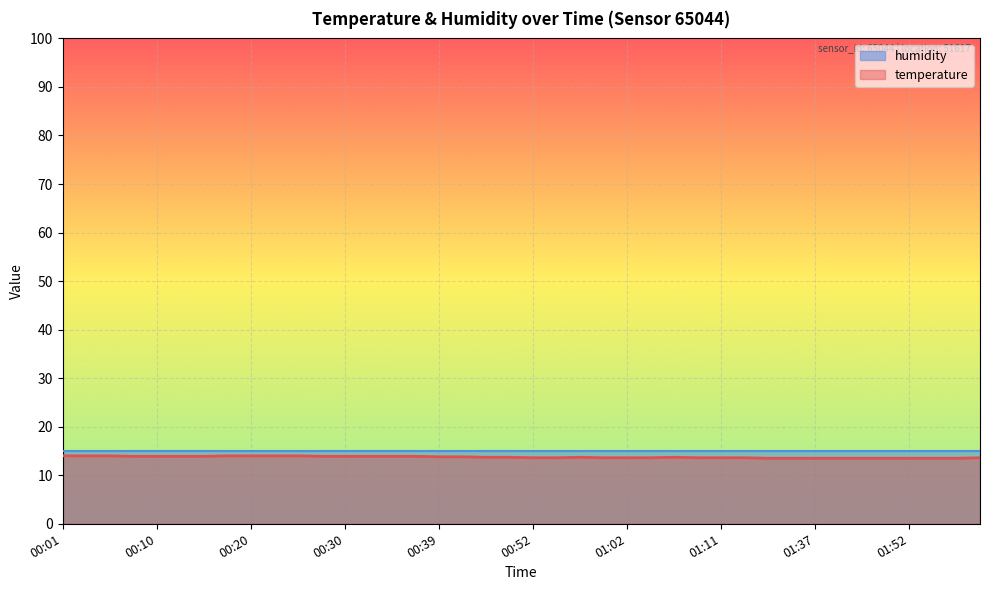

What position from the left is 00:27?

12